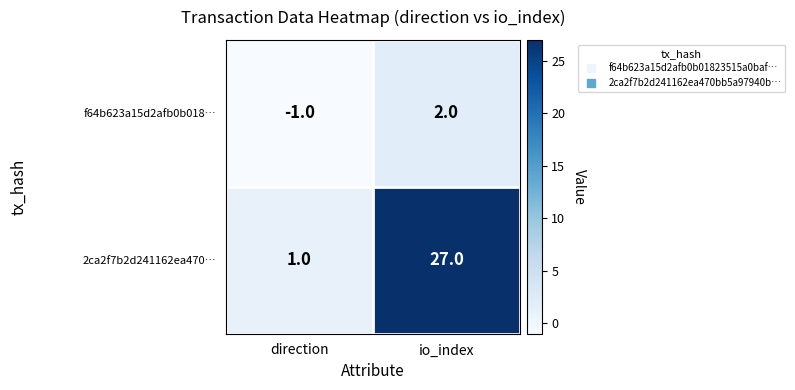

What is the difference between the maximum and minimum values in the 2ca2f7b2d241162ea470… series?

26